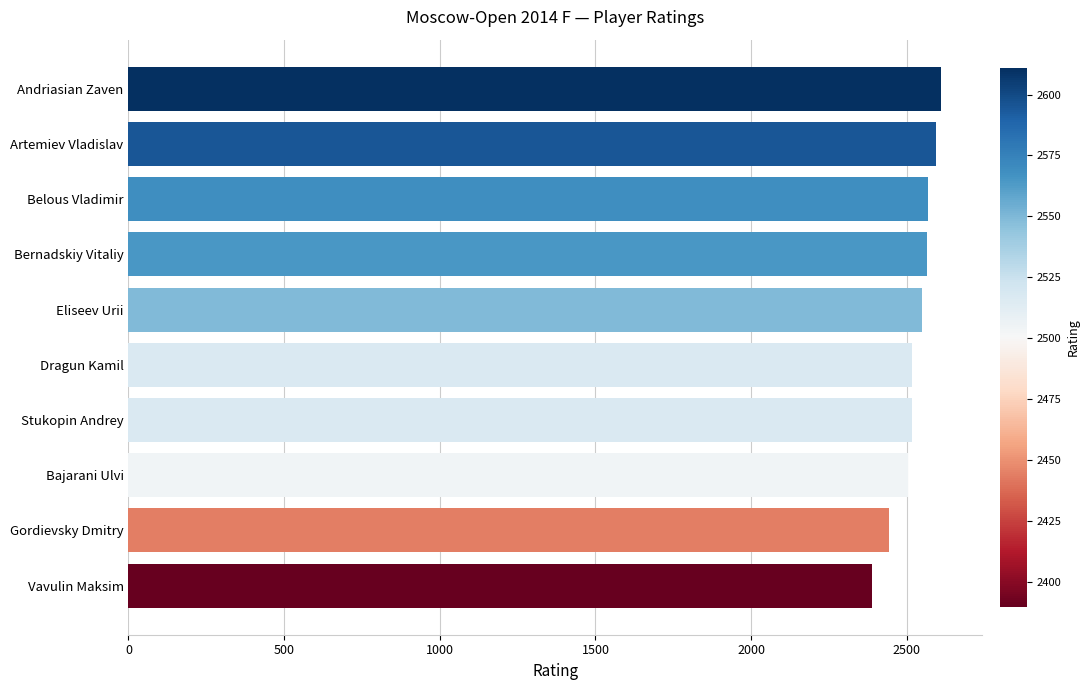

What is the change in value from Gordievsky Dmitry to Dragun Kamil?

+73